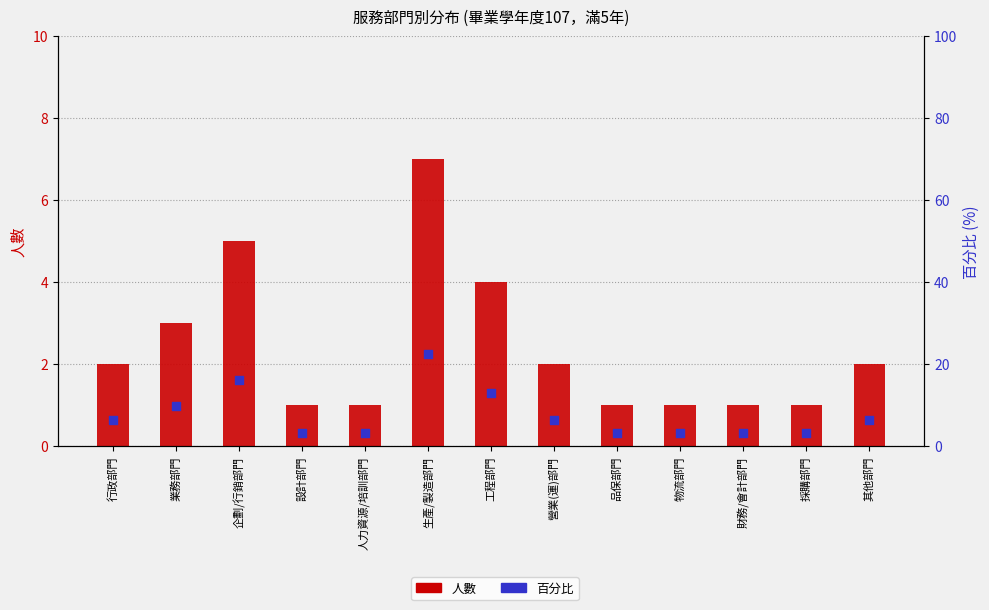

Is the value of 百分比 at 其他部門 greater than the value of 人數 at 設計部門?

Yes